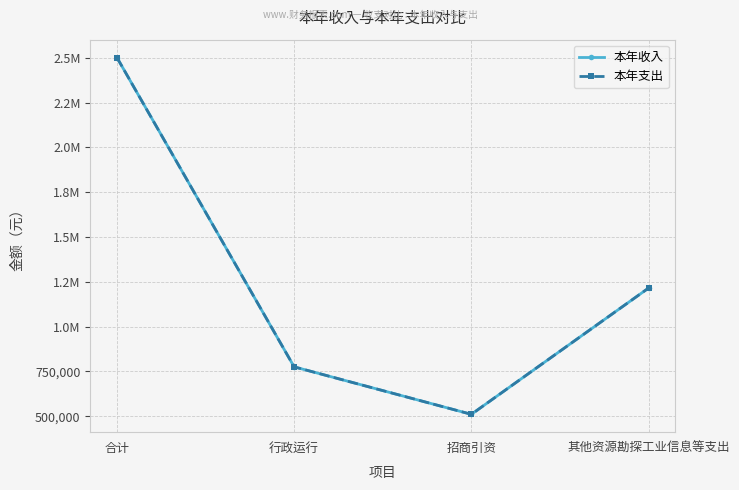

What is the label of the 1st point from the left?

合计